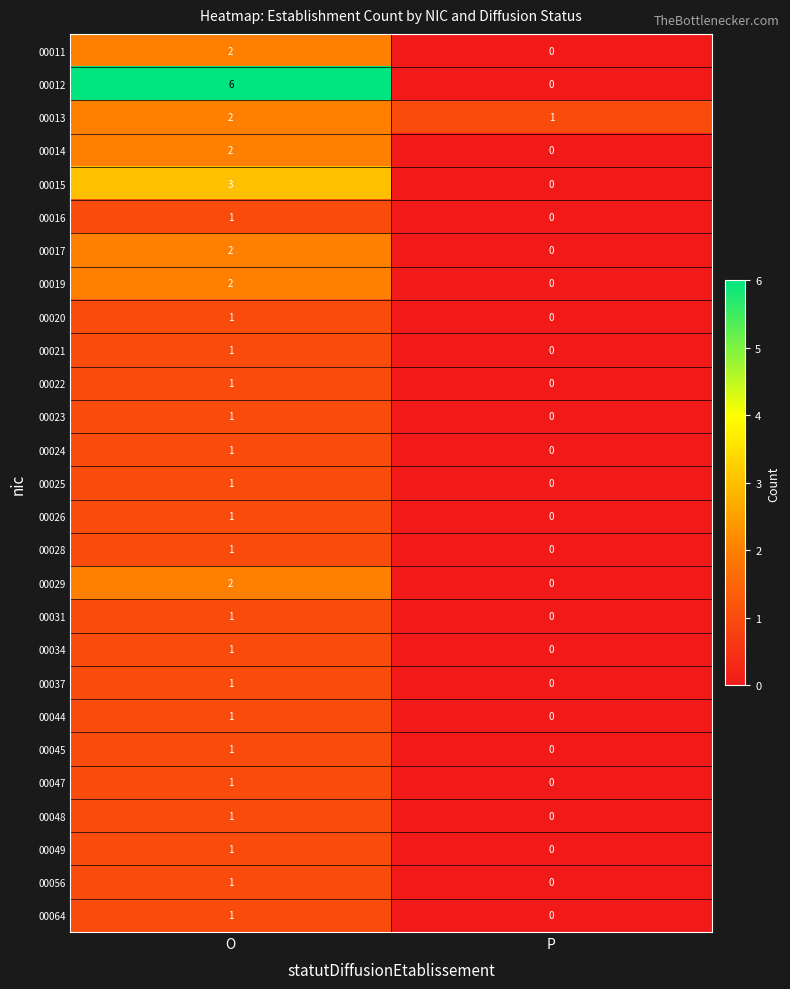

What is the sum of the 00013 values at O and P?

3